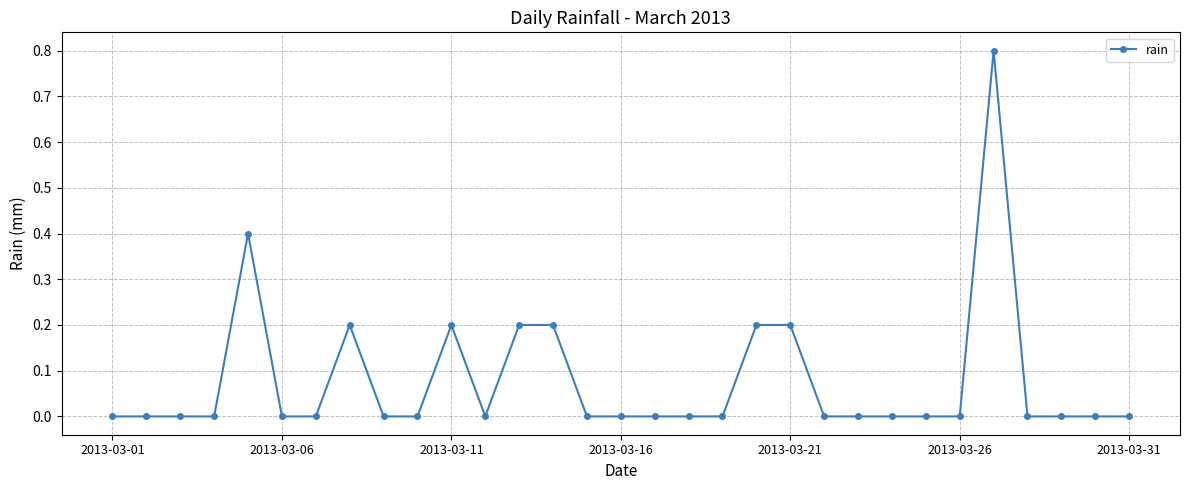

What is the difference between the maximum and second lowest values?

0.8